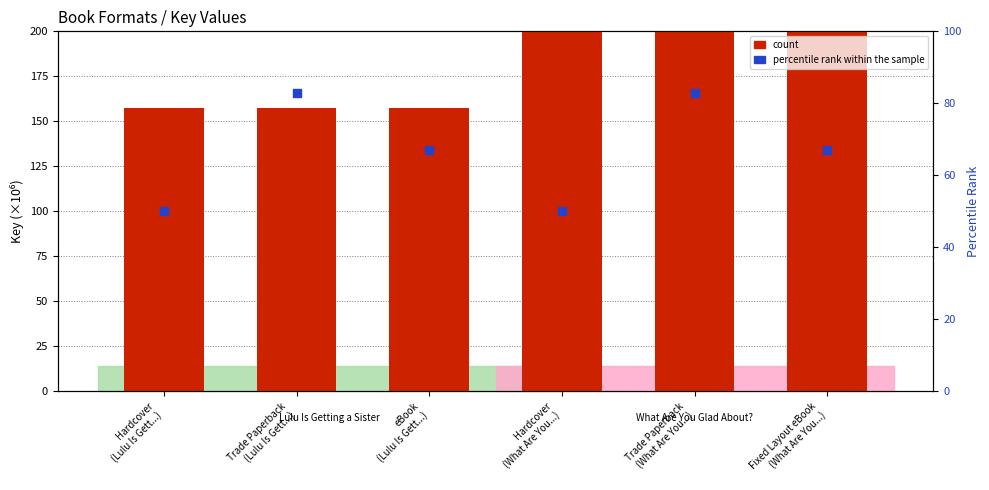

Is the value of count at Trade Paperback
(Lulu Is Gett...) greater than the value of percentile rank within the sample at Hardcover
(What Are You...)?

Yes